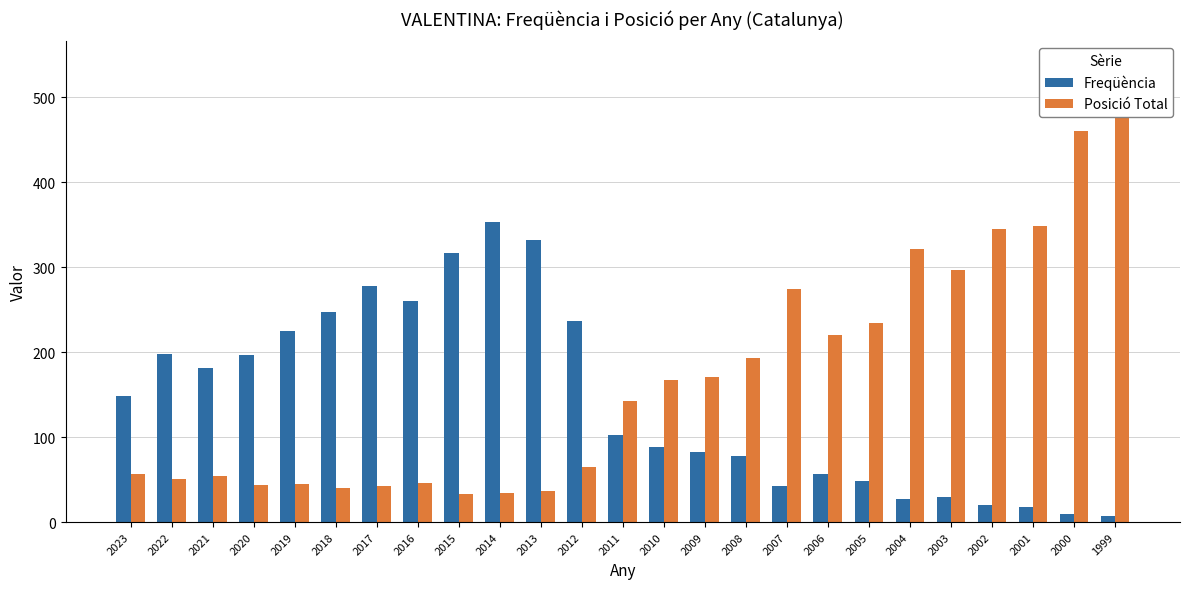

At which category is the sum across all series the highest?

1999